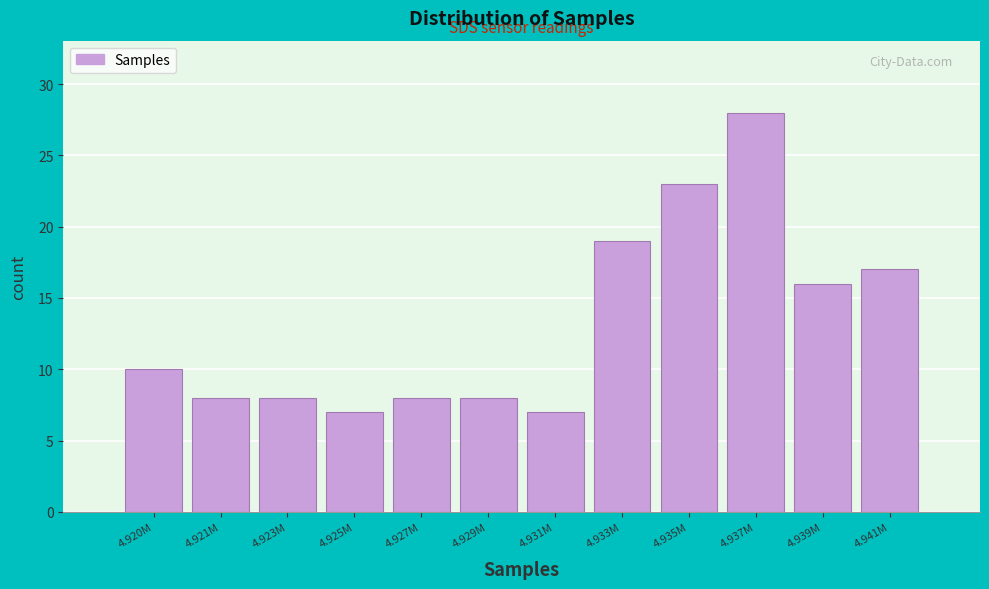

Reading left to right, what are all the values shown in this chart?

10	8	8	7	8	8	7	19	23	28	16	17